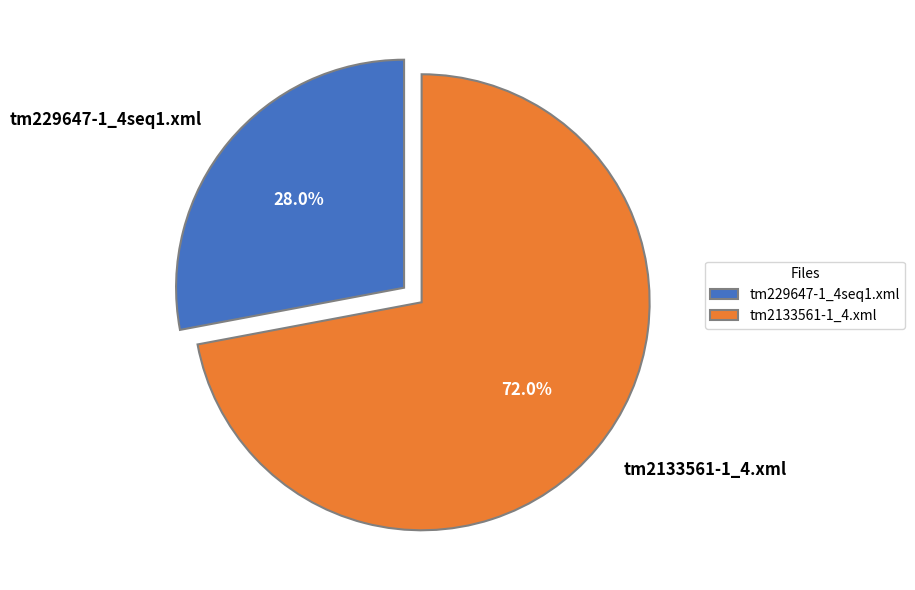

Approximately how many times larger is the value at tm229647-1_4seq1.xml compared to tm2133561-1_4.xml?

0.4